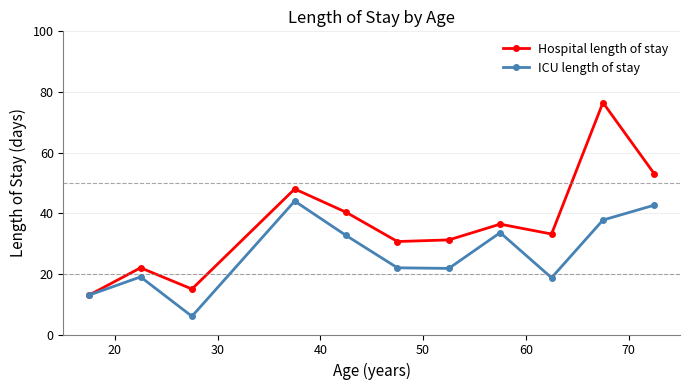

At how many categories does at least one series exceed 25?

8